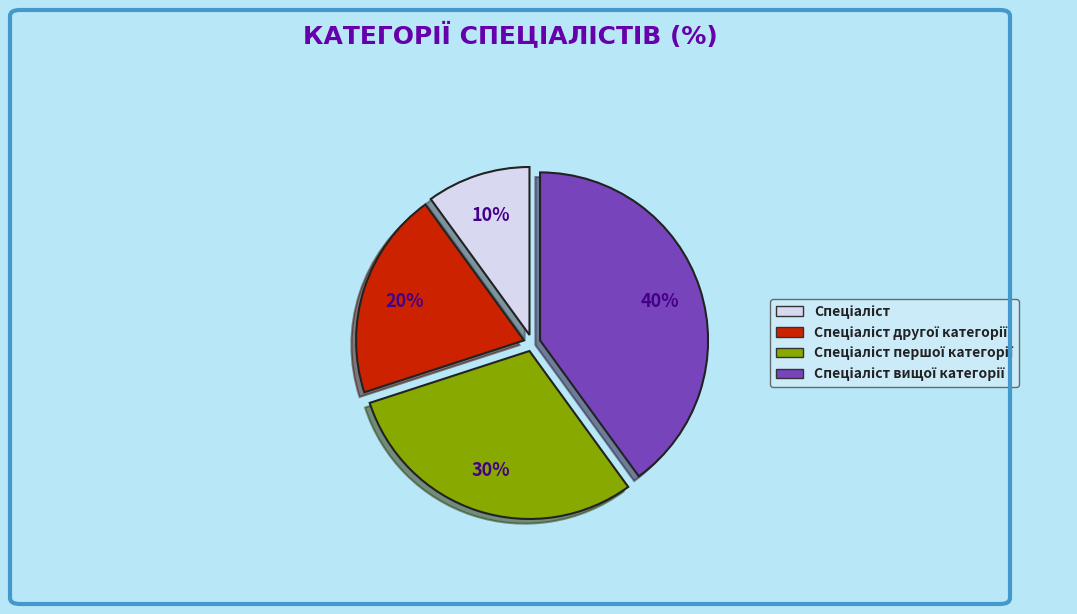

To the nearest percent, what is the difference between the largest and smallest slice percentages?

30%